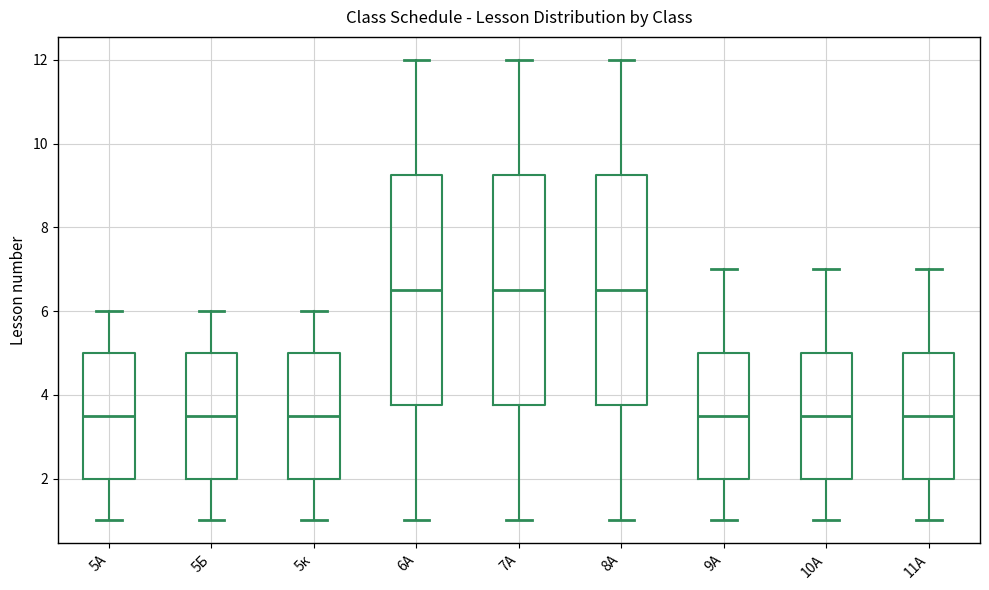

Reading left to right, transcribe this box plot: for each box, give where its median line is, the range the box spans, and where its two whiskers end, as read against the y-axis. The values are not printed on the chart, so give them approximately, as read against the axis.

5А: median 3.6, box 2.0 to 5.0, whiskers 1.0 to 6.0
5Б: median 3.6, box 2.0 to 5.0, whiskers 1.0 to 6.0
5к: median 3.6, box 2.0 to 5.0, whiskers 1.0 to 6.0
6А: median 6.6, box 3.8 to 9.2, whiskers 1.0 to 12.0
7А: median 6.6, box 3.8 to 9.2, whiskers 1.0 to 12.0
8А: median 6.6, box 3.8 to 9.2, whiskers 1.0 to 12.0
9А: median 3.6, box 2.0 to 5.0, whiskers 1.0 to 7.0
10А: median 3.6, box 2.0 to 5.0, whiskers 1.0 to 7.0
11А: median 3.6, box 2.0 to 5.0, whiskers 1.0 to 7.0